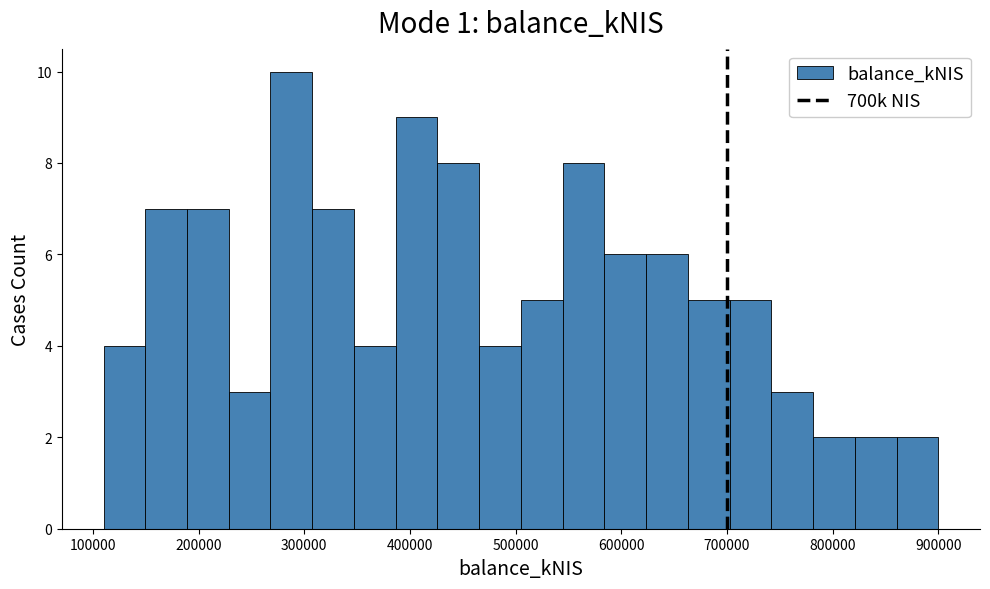

Around what value on the x-axis is the tallest bar? Give the approximate position of its centre, as read against the axis.

290000